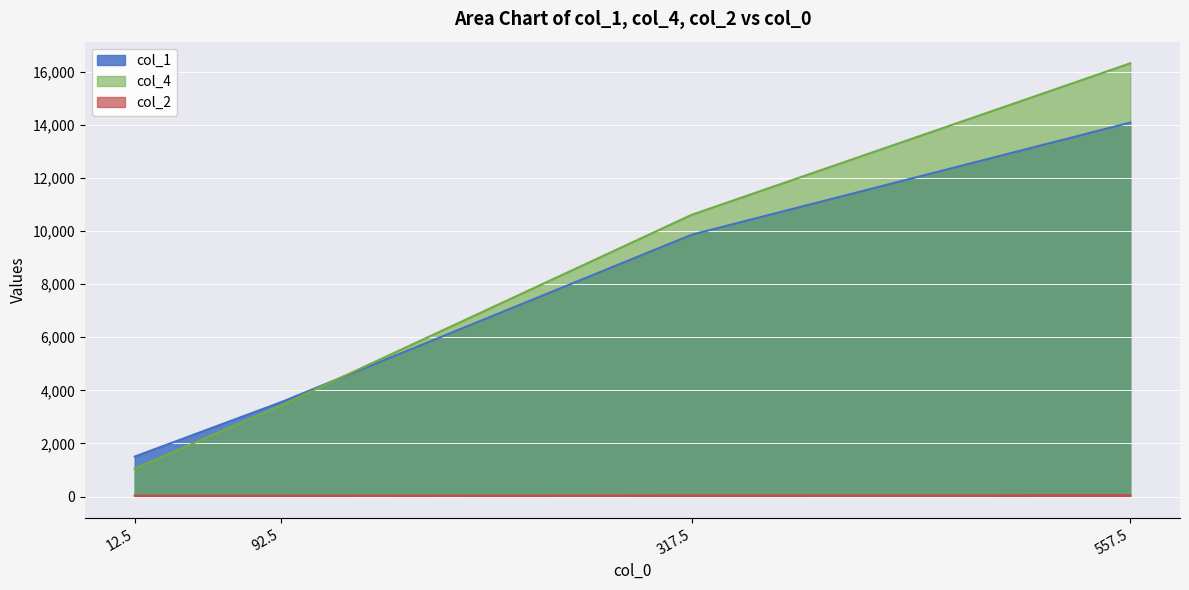

Which has a higher value, 317.5 or 557.5?

557.5